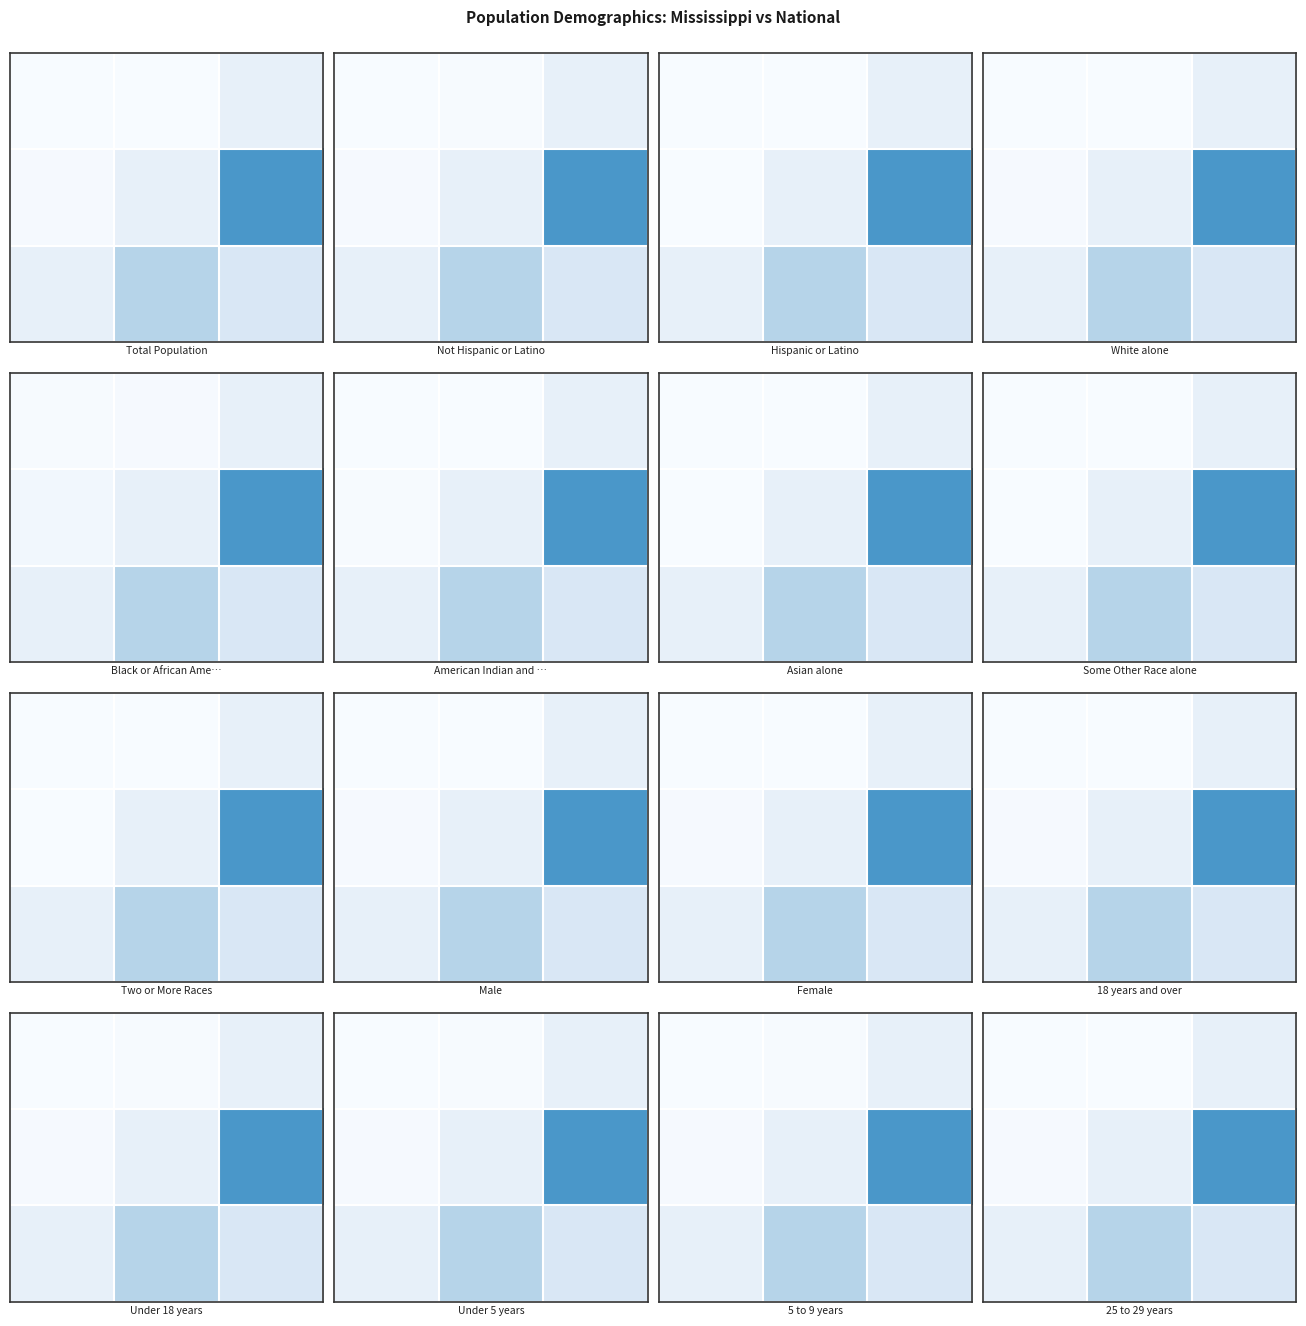

What is the total value across all series at 2?

0.8